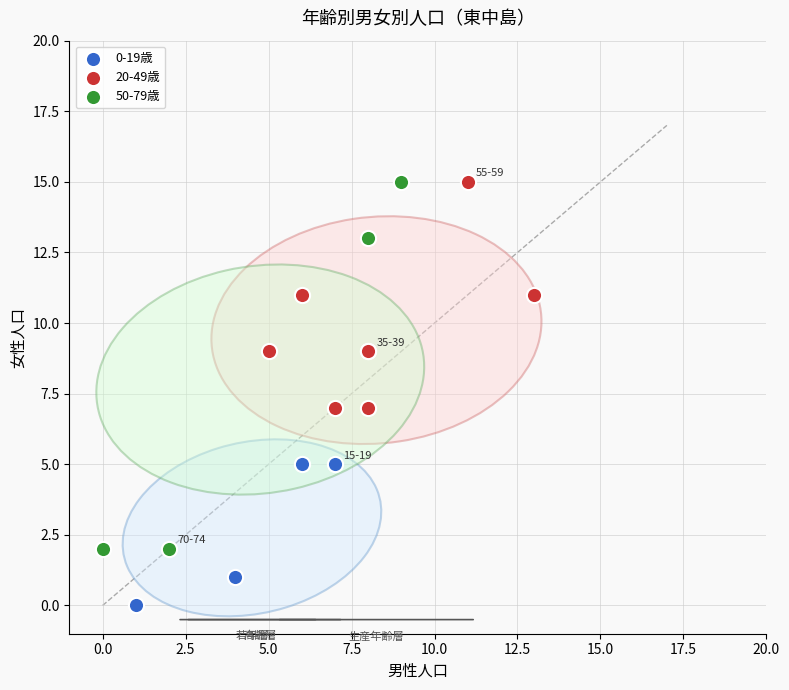

Which series contains the lowest Y value?

0-19歳